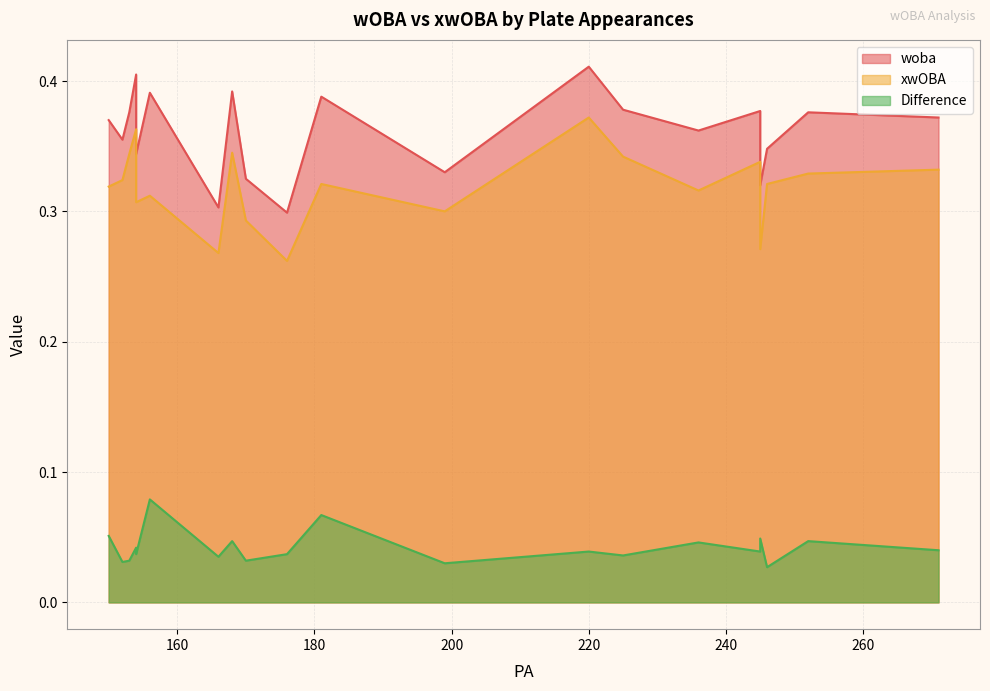

True or false: xwOBA and woba cross at least once.

False